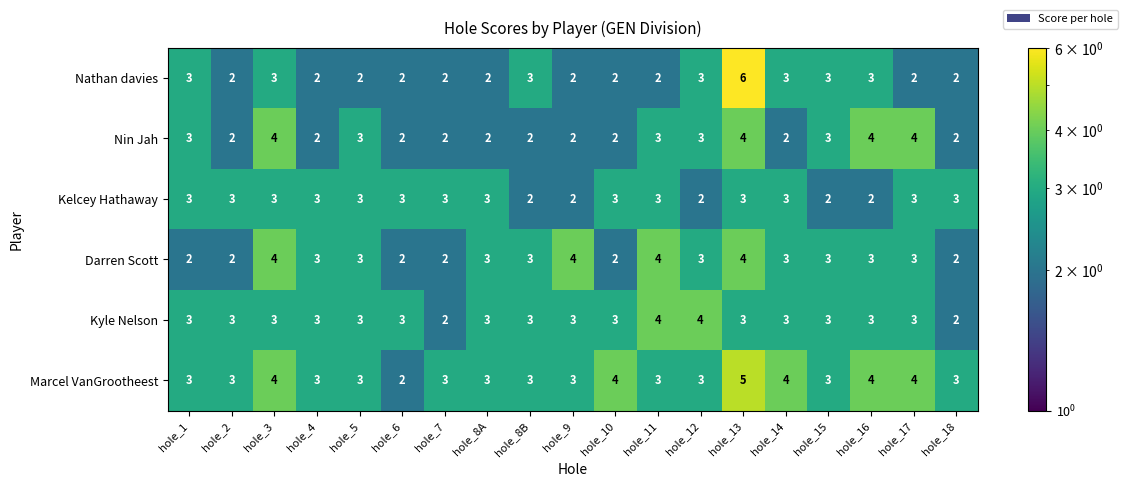

The value of Kelcey Hathaway at hole_7 is 3. True or false?

True